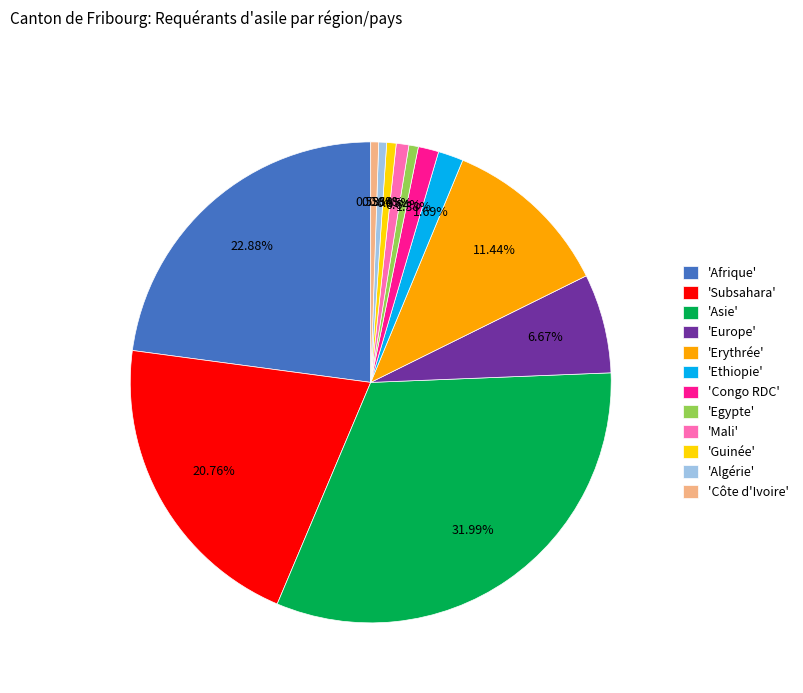

Approximately how many times larger is the value at 'Algérie' compared to 'Côte d'Ivoire'?

1.0